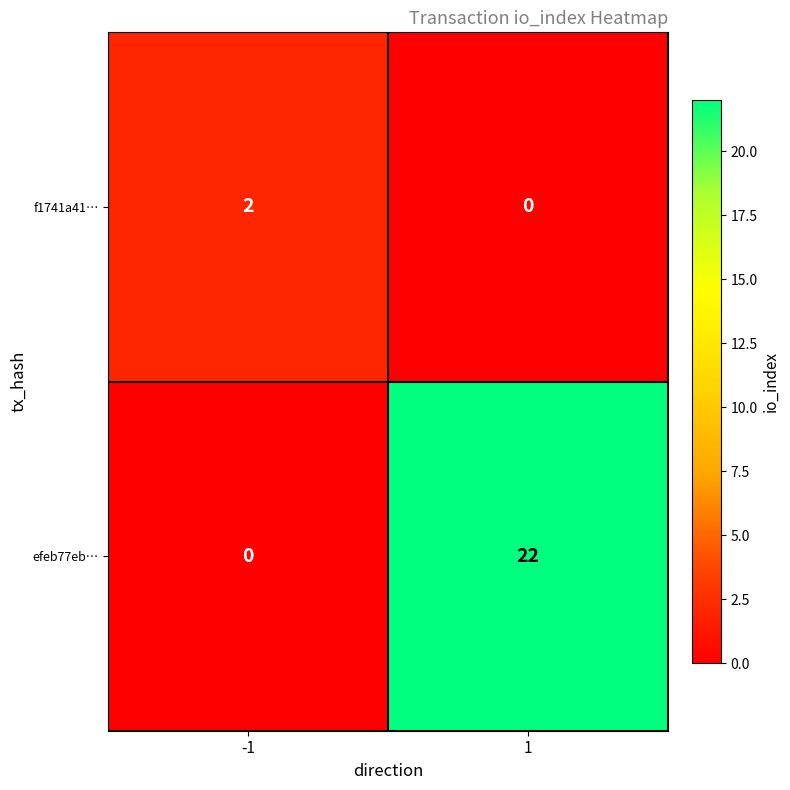

Between -1 and 1, which series saw the biggest shift?

efeb77eb…